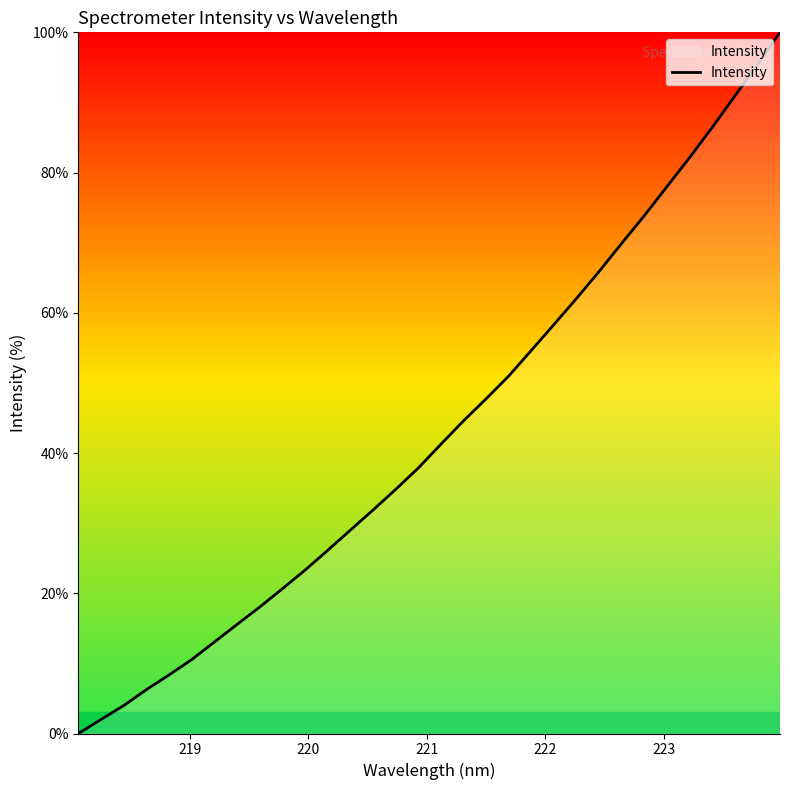

What is the difference between the maximum and minimum values?

100.0